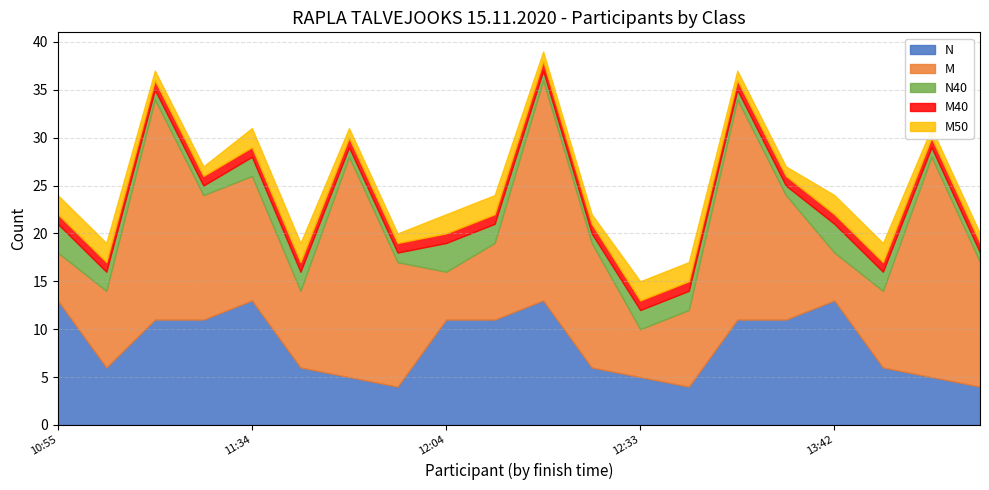

At which category is the sum across all series the highest?

12:27